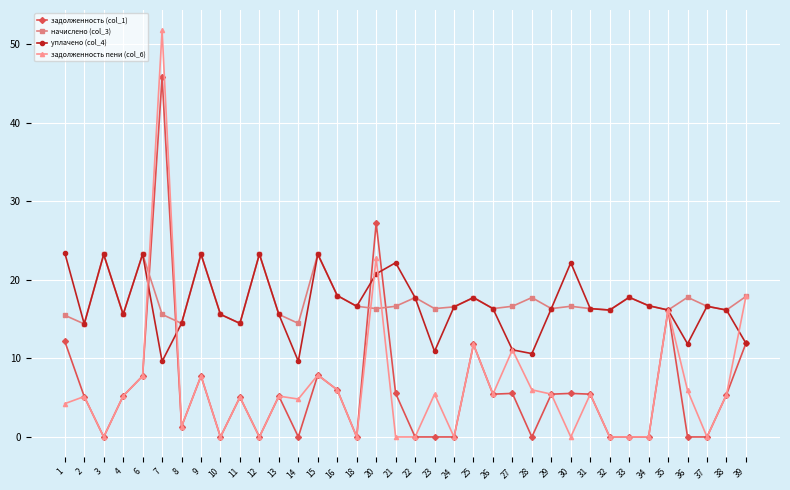

What is the greatest value displayed?

51.7